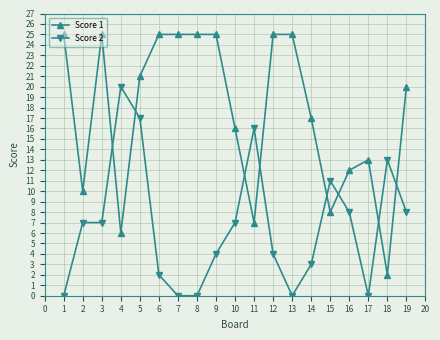

What are all the series names shown in the legend?

Score 1, Score 2